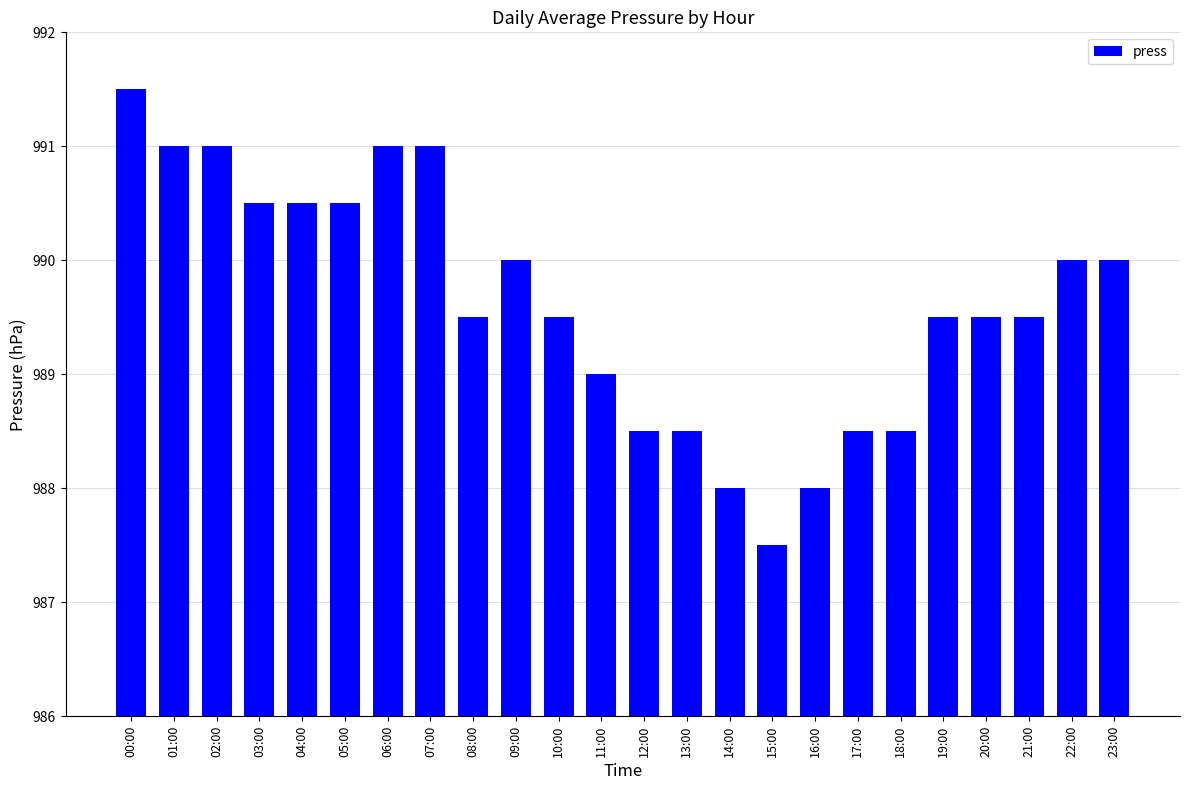

Does the chart contain any negative values?

No